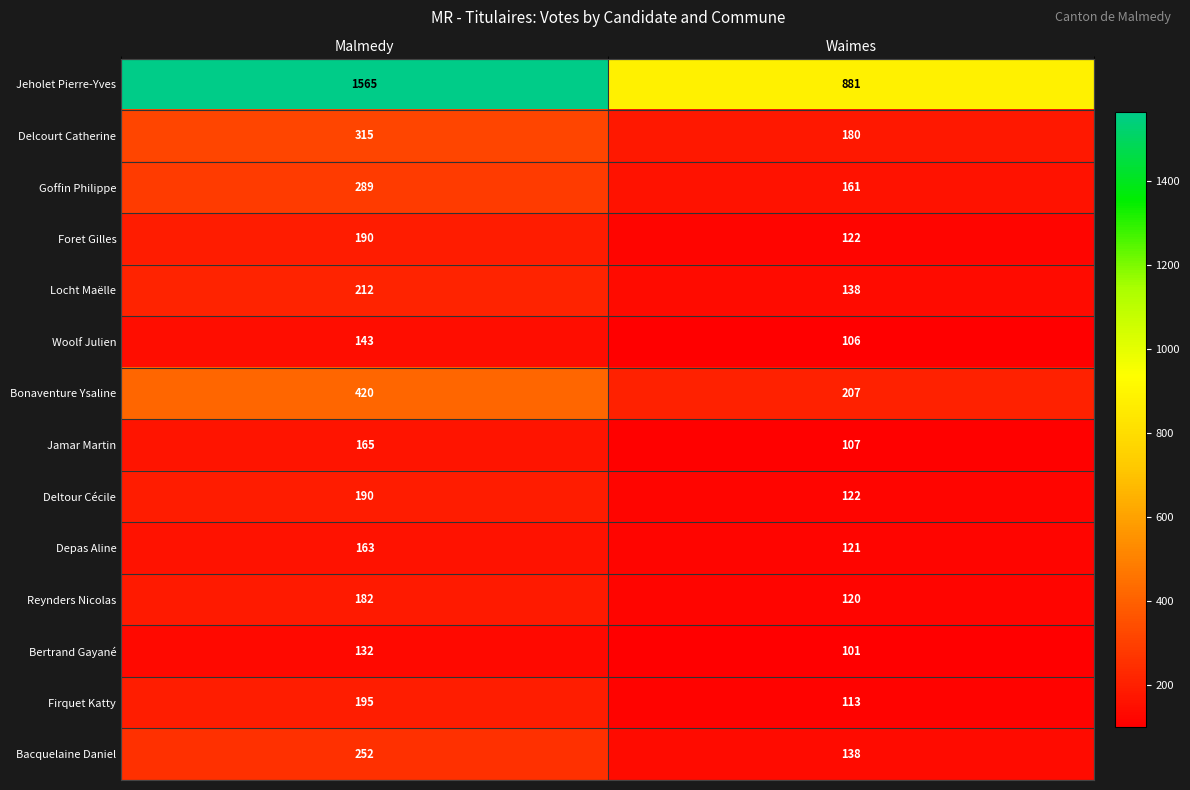

What is the difference between the Reynders Nicolas values at Malmedy and Waimes?

62